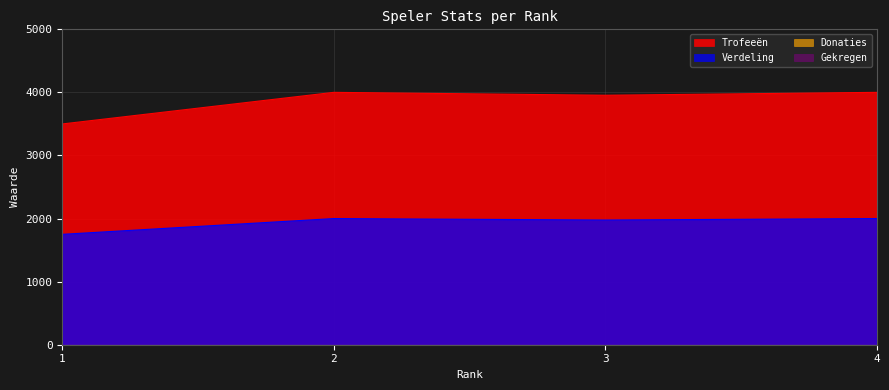

How many interior local peaks does the Trofeeën series have?

1